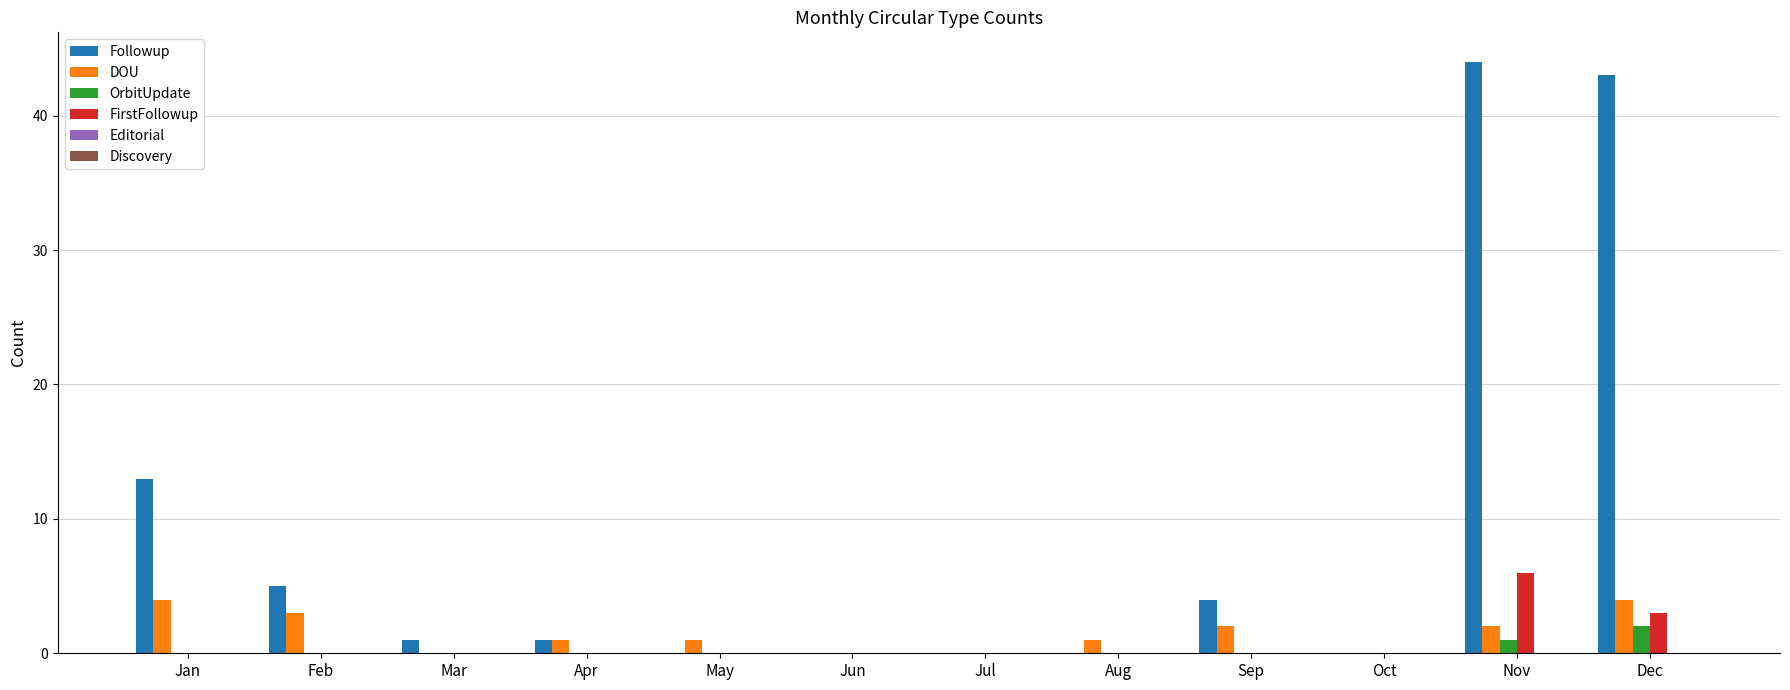

Is the value of OrbitUpdate at Nov greater than the value of Followup at Jul?

Yes